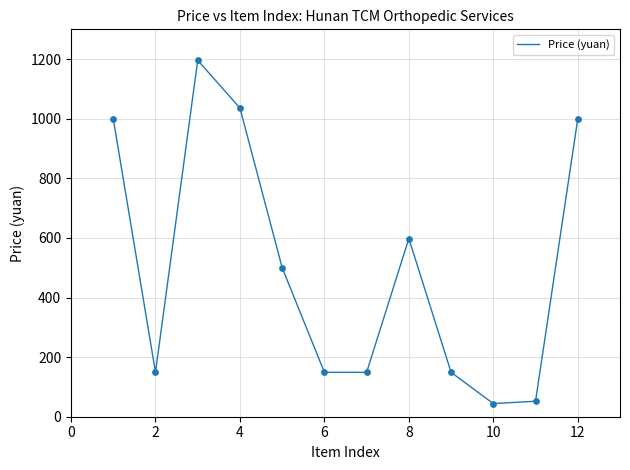

What is the greatest value displayed?

1196